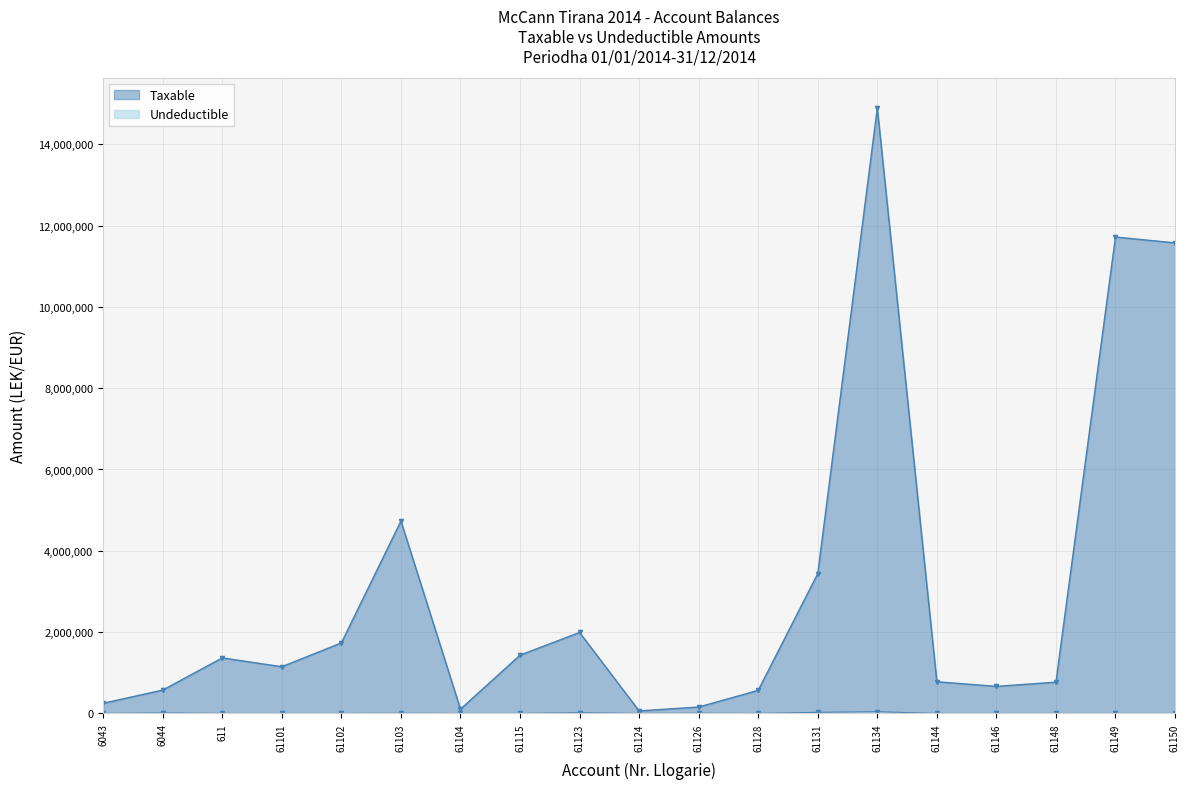

At 6044, list the series in order from largest to smallest.

Taxable, Undeductible